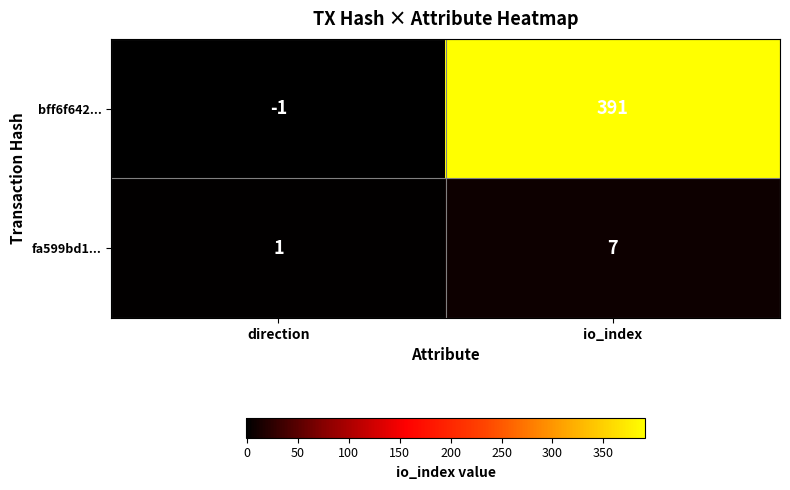

Reading left to right, what are all the values shown in this chart?

bff6f642...: -1	391
fa599bd1...: 1	7